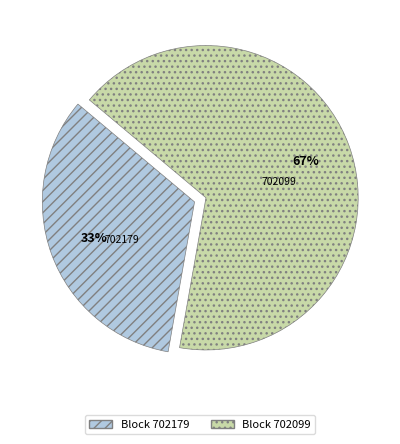

Is there any slice that represents more than half of the pie?

Yes